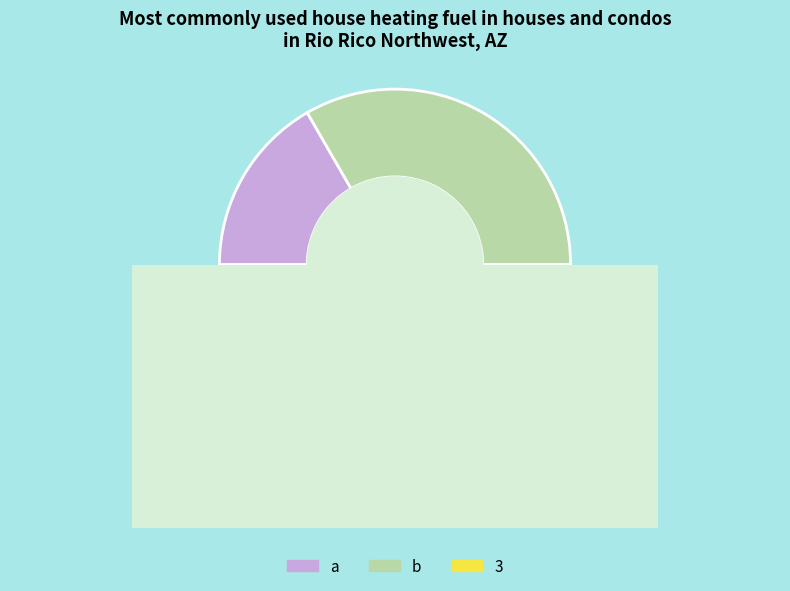

Does any single category account for the majority?

No